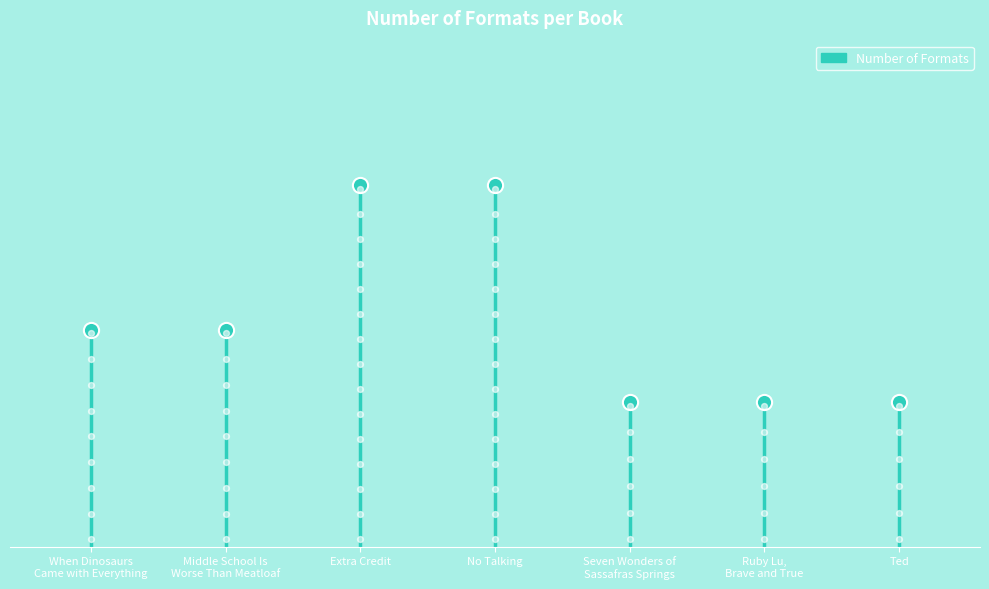

Between No Talking and When Dinosaurs
Came with Everything, which is larger?

No Talking